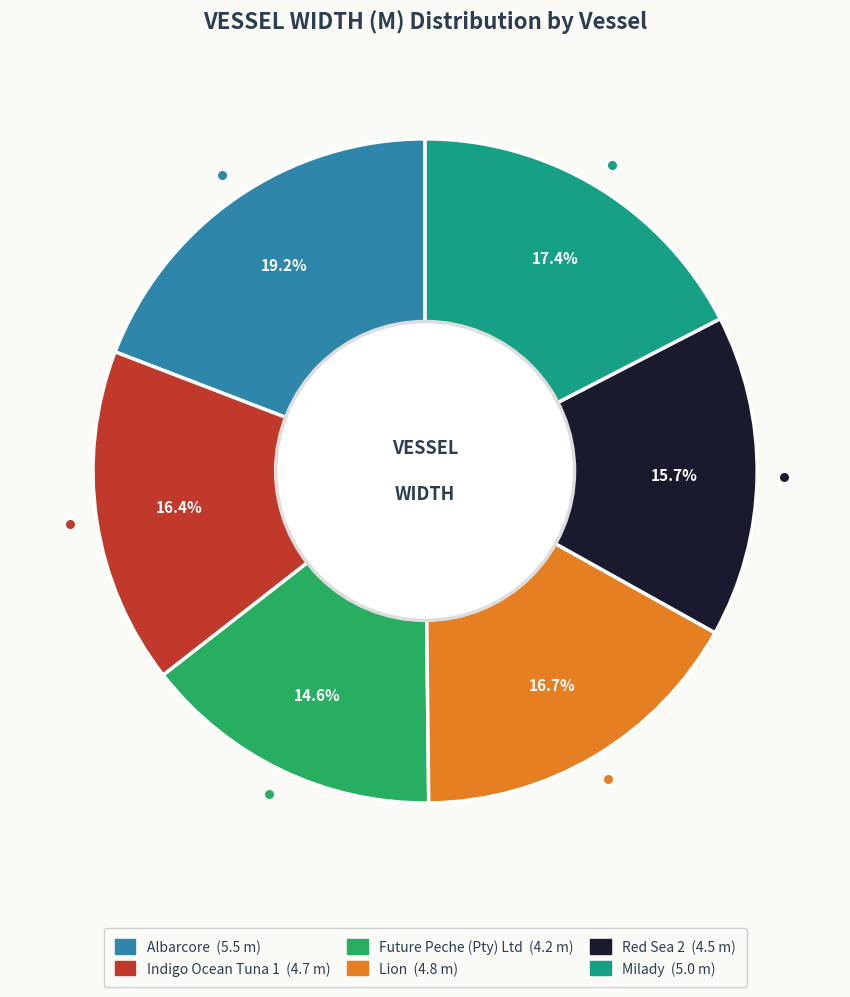

What is the smallest slice in the pie chart?

Future Peche (Pty) Ltd